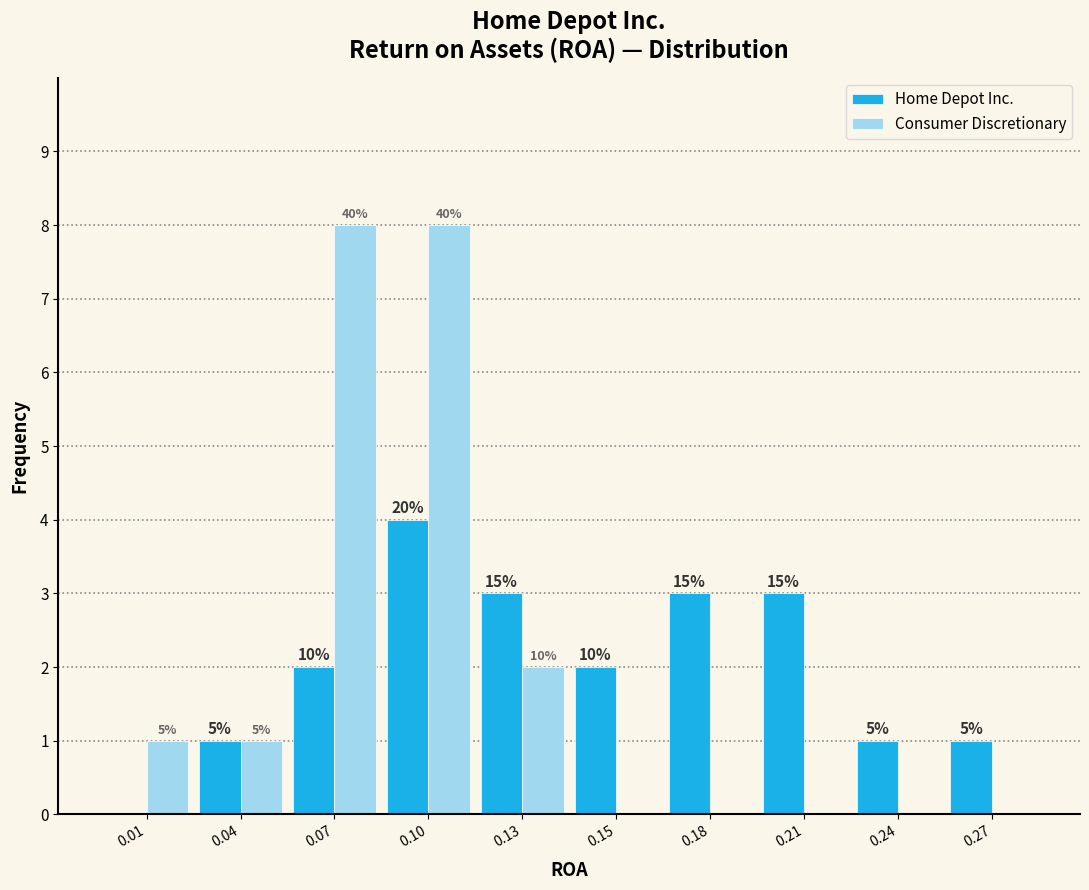

Does the chart contain stacked bars?

No